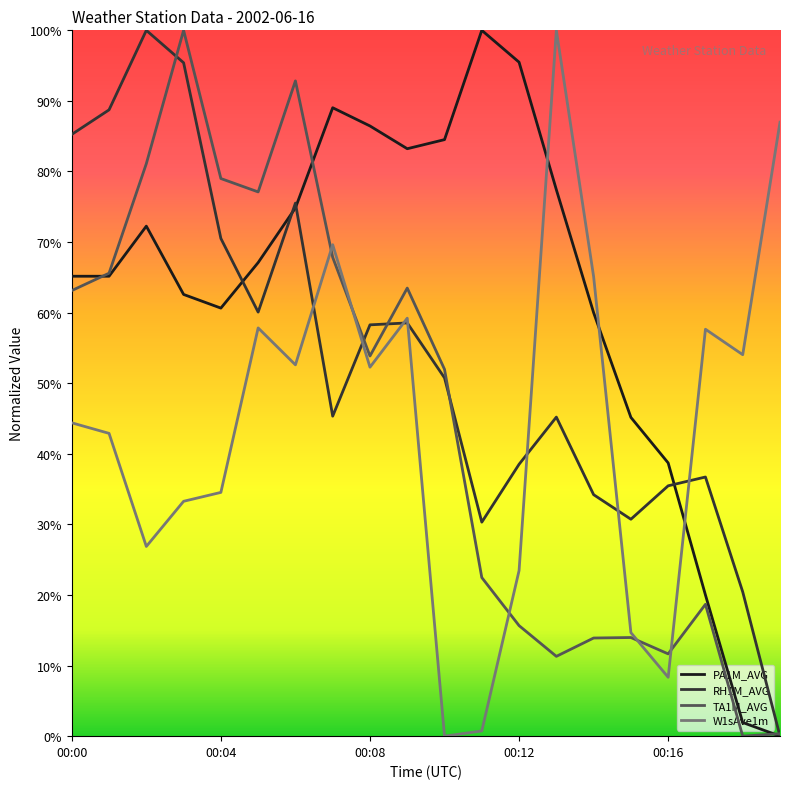

What is the spread (max minus min) of values at 00:18?

0.5